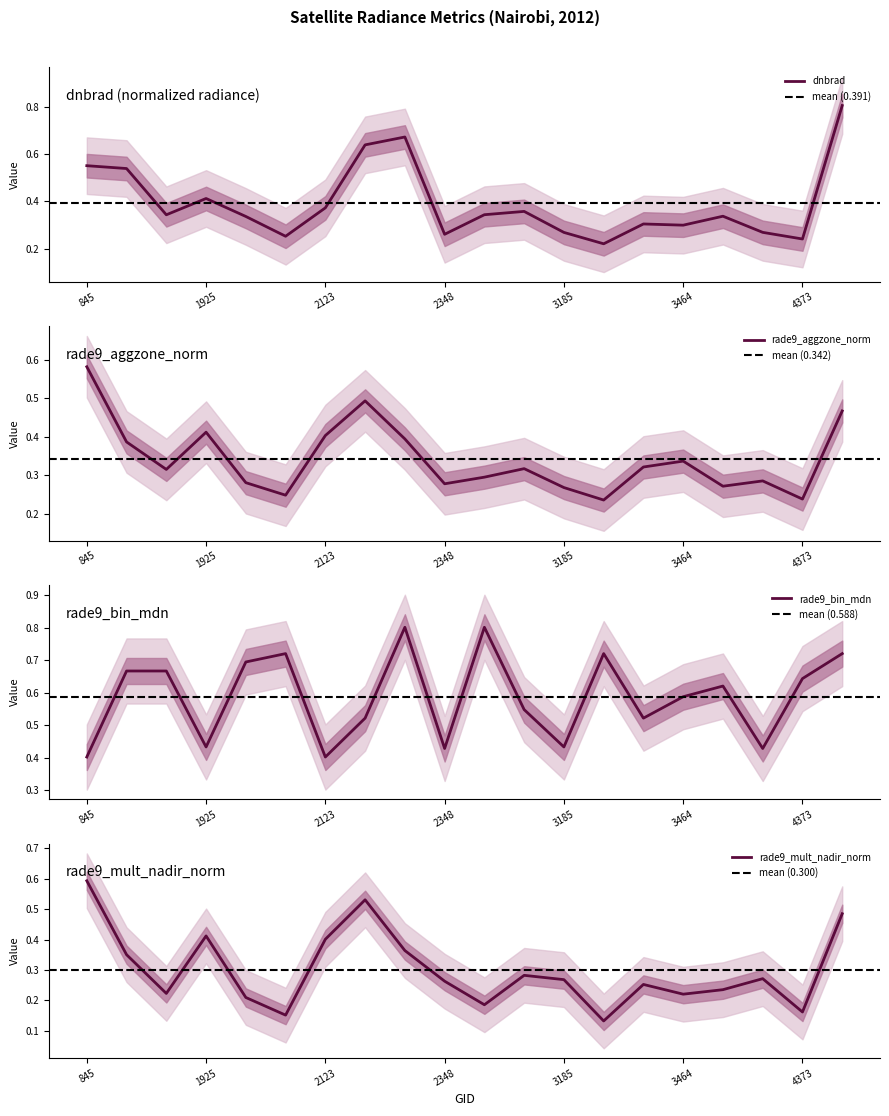

Reading left to right, list all the values displayed in this chart.

dnbrad: 845=0.6	1151=0.5	1790=0.3	1925=0.4	1988=0.3	2051=0.3	2123=0.4	2213=0.6	2249=0.7	2348=0.3	2870=0.3	3005=0.4	3185=0.3	3266=0.2	3410=0.3	3464=0.3	3500=0.3	4193=0.3	4373=0.2	4580=0.8
rade9_aggzone_norm: 845=0.6	1151=0.4	1790=0.3	1925=0.4	1988=0.3	2051=0.2	2123=0.4	2213=0.5	2249=0.4	2348=0.3	2870=0.3	3005=0.3	3185=0.3	3266=0.2	3410=0.3	3464=0.3	3500=0.3	4193=0.3	4373=0.2	4580=0.5
rade9_bin_mdn: 845=0.4	1151=0.7	1790=0.7	1925=0.4	1988=0.7	2051=0.7	2123=0.4	2213=0.5	2249=0.8	2348=0.4	2870=0.8	3005=0.5	3185=0.4	3266=0.7	3410=0.5	3464=0.6	3500=0.6	4193=0.4	4373=0.6	4580=0.7
rade9_mult_nadir_norm: 845=0.6	1151=0.4	1790=0.2	1925=0.4	1988=0.2	2051=0.2	2123=0.4	2213=0.5	2249=0.4	2348=0.3	2870=0.2	3005=0.3	3185=0.3	3266=0.1	3410=0.3	3464=0.2	3500=0.2	4193=0.3	4373=0.2	4580=0.5